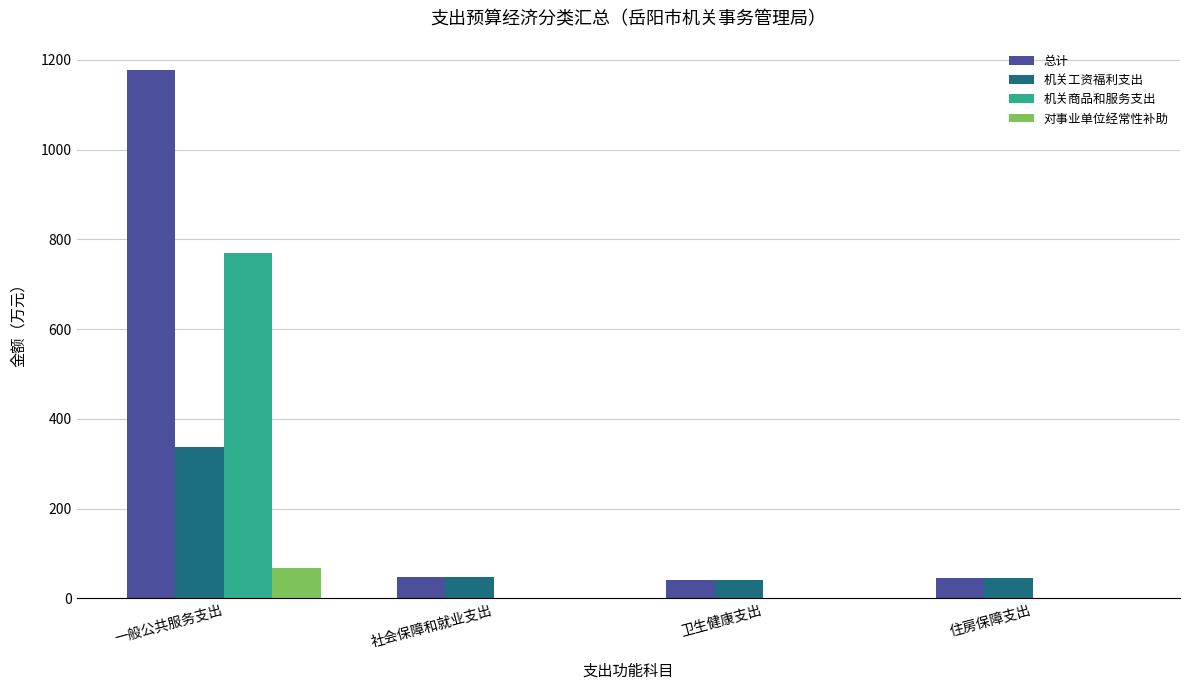

What value does the 总计 series have at 卫生健康支出?

41.9